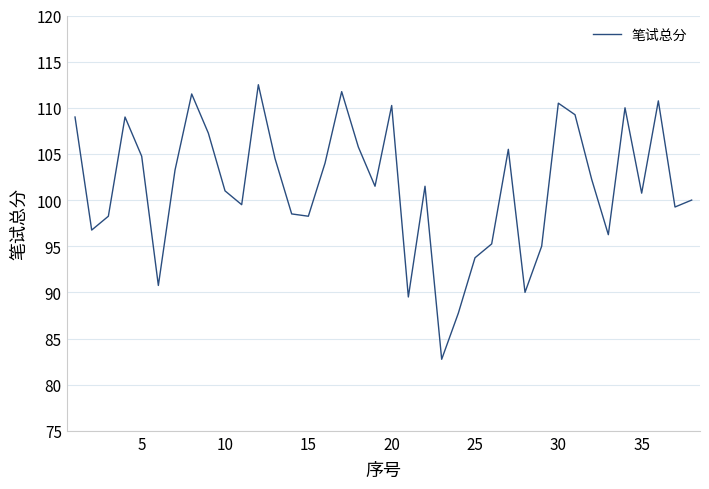

What is the greatest value displayed?

112.5